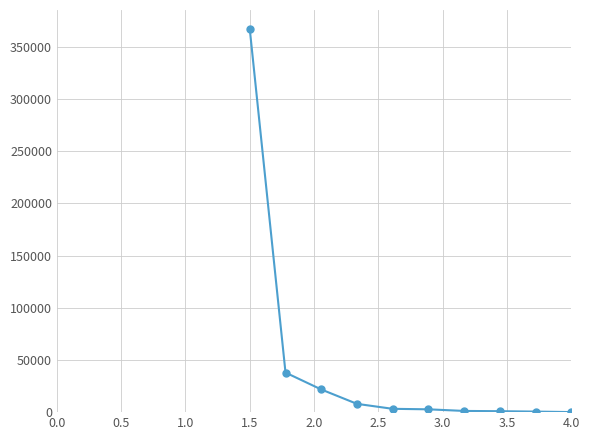

What is the greatest value displayed?

366975